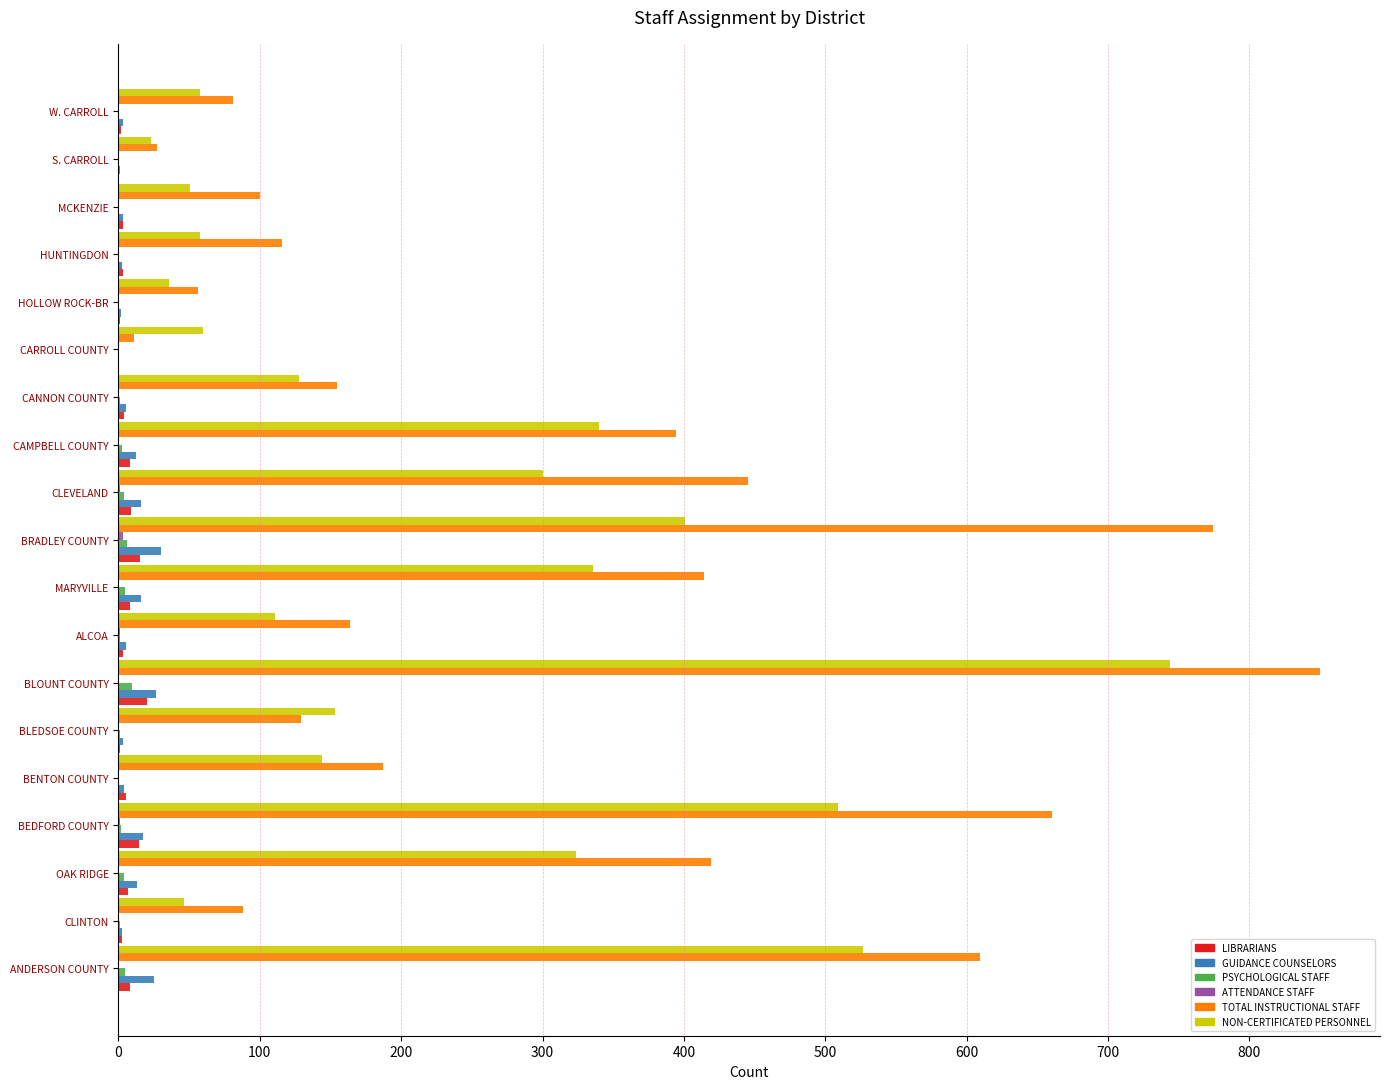

Which series has the widest spread of values?

TOTAL INSTRUCTIONAL STAFF